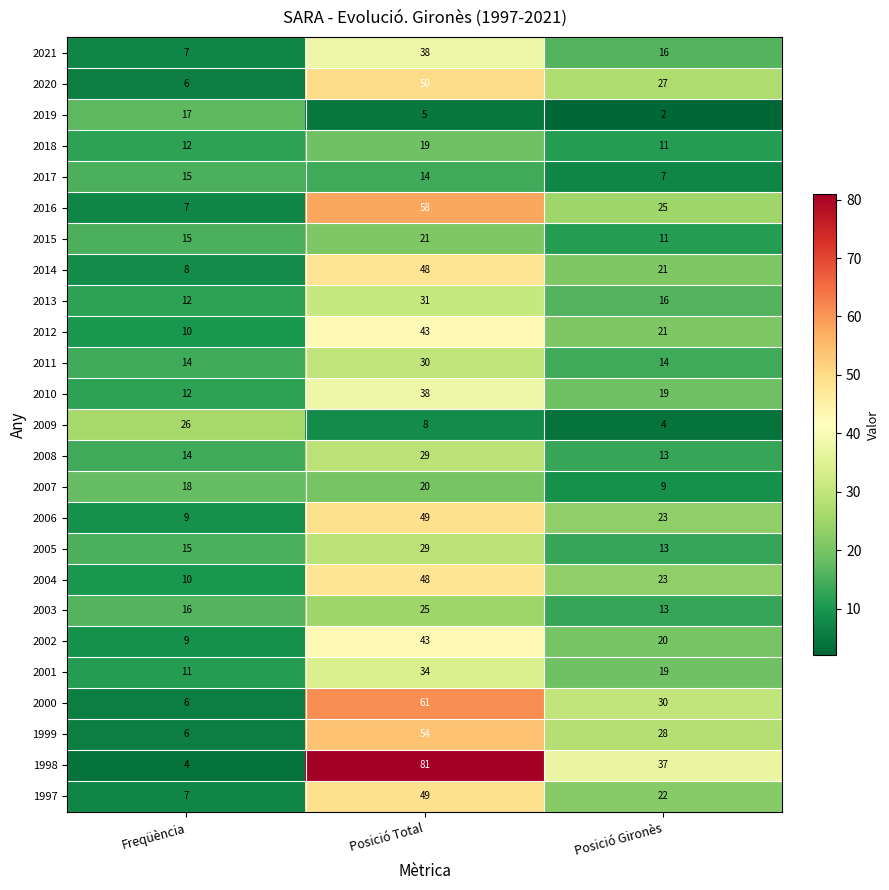

Which category has the highest value across all series?

Posició Total